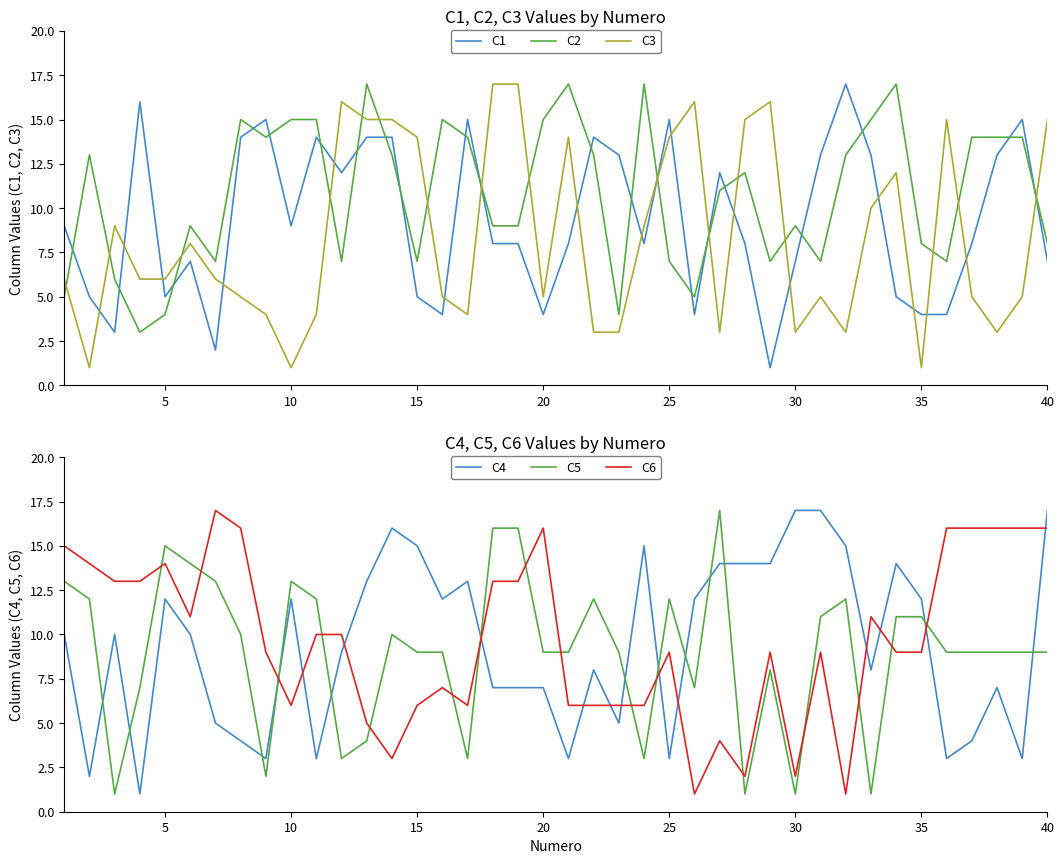

True or false: C4 and C5 cross at least once.

True